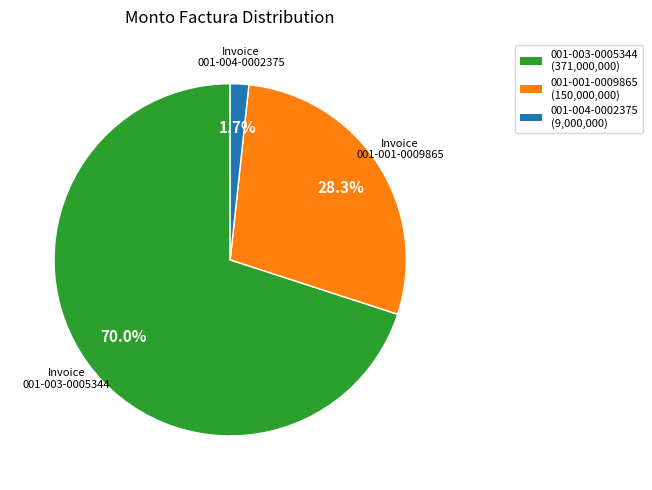

Is there any slice that represents more than half of the pie?

Yes